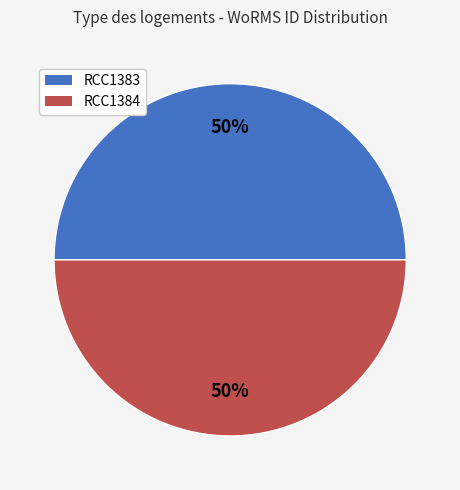

Is it true that RCC1383 is 50% of the pie?

True